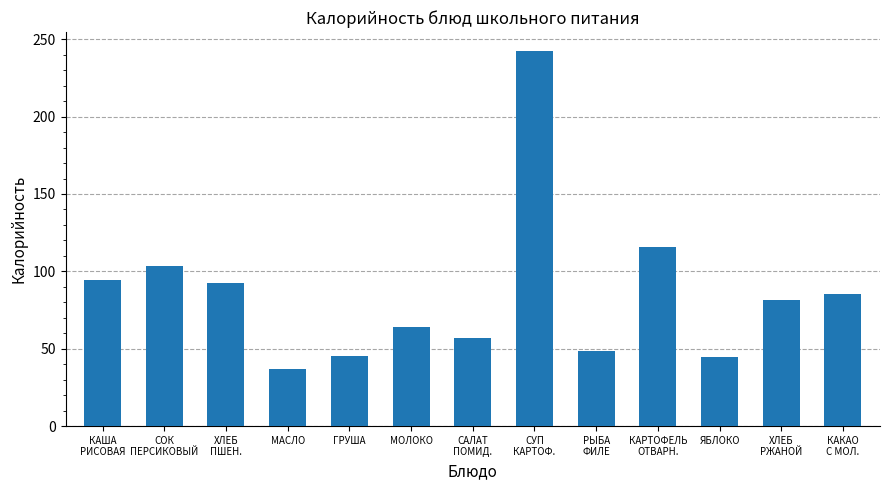

What is the ratio of the value at КАРТОФЕЛЬ
ОТВАРН. to the value at ХЛЕБ
РЖАНОЙ?

1.4